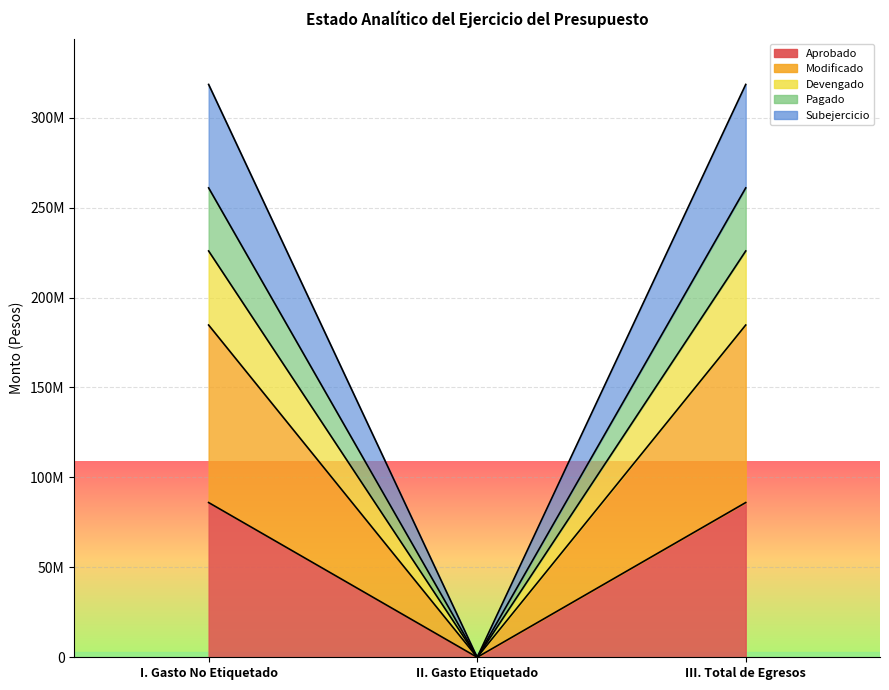

What is the difference between the maximum and minimum values in the Aprobado series?

86015118